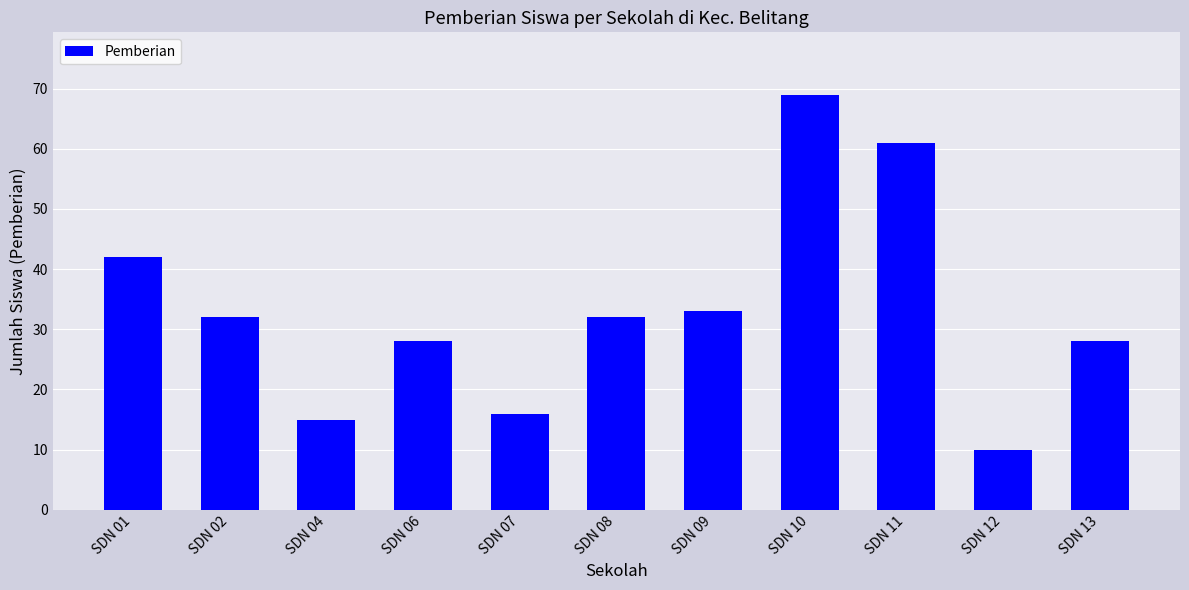

The value at SDN 10 is 69. True or false?

True